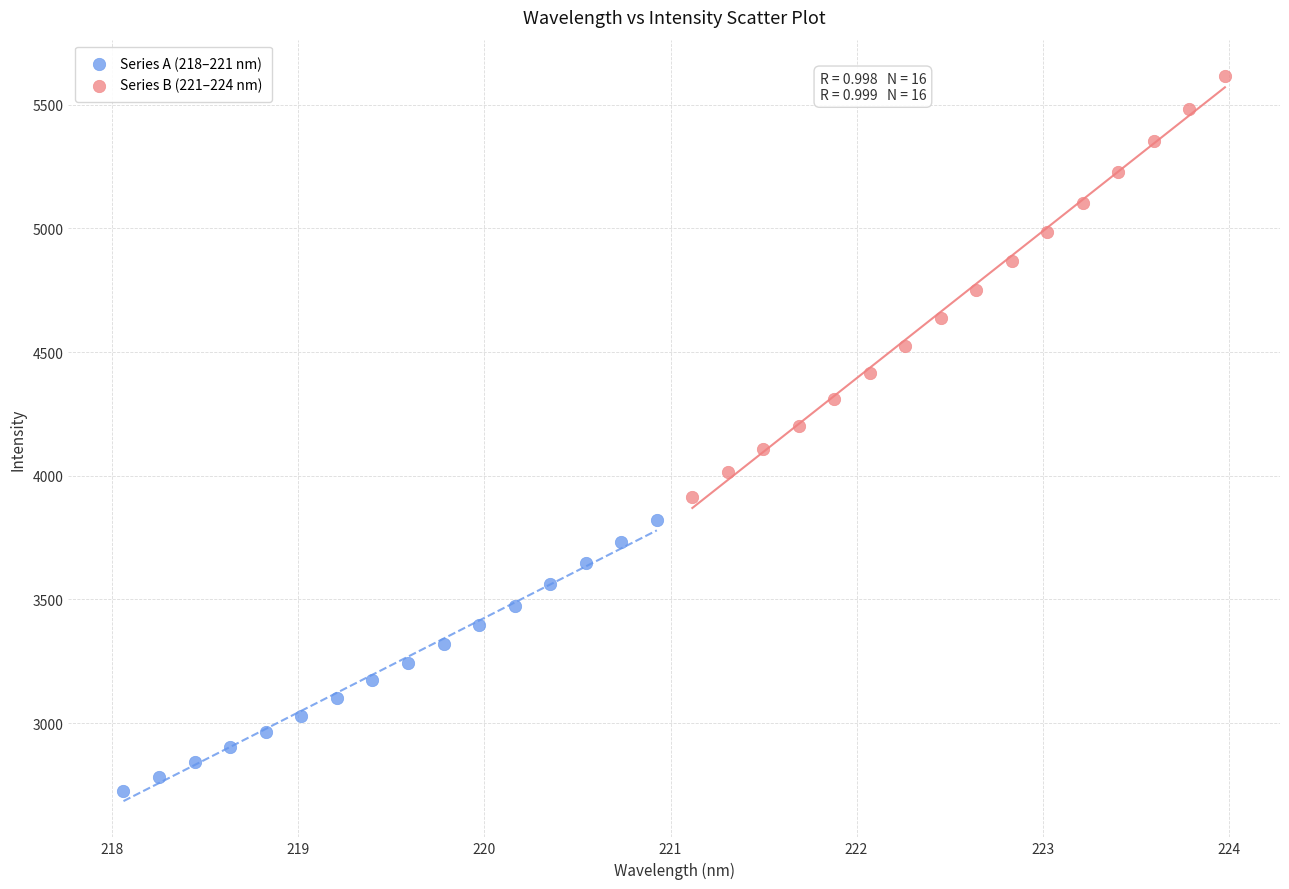

Which series contains the lowest Y value?

Series A (218–221 nm)